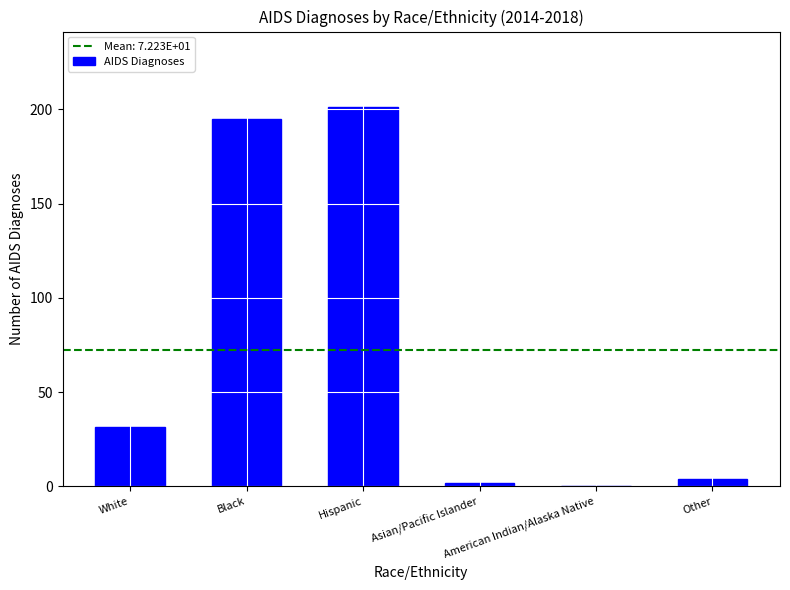

How many categories are shown in the chart?

6